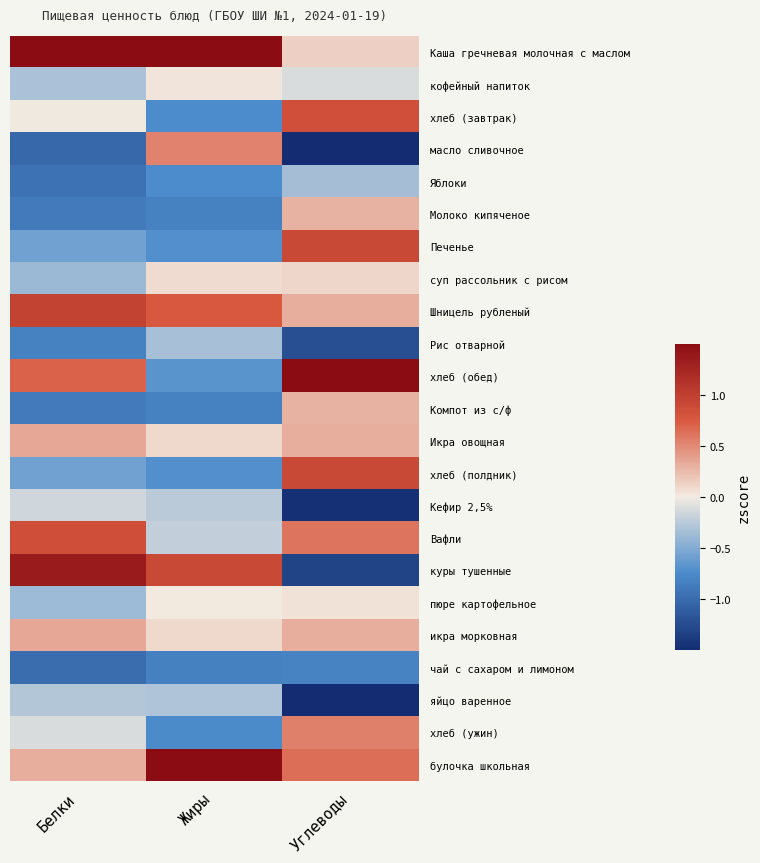

At which category is the sum across all series the highest?

Углеводы